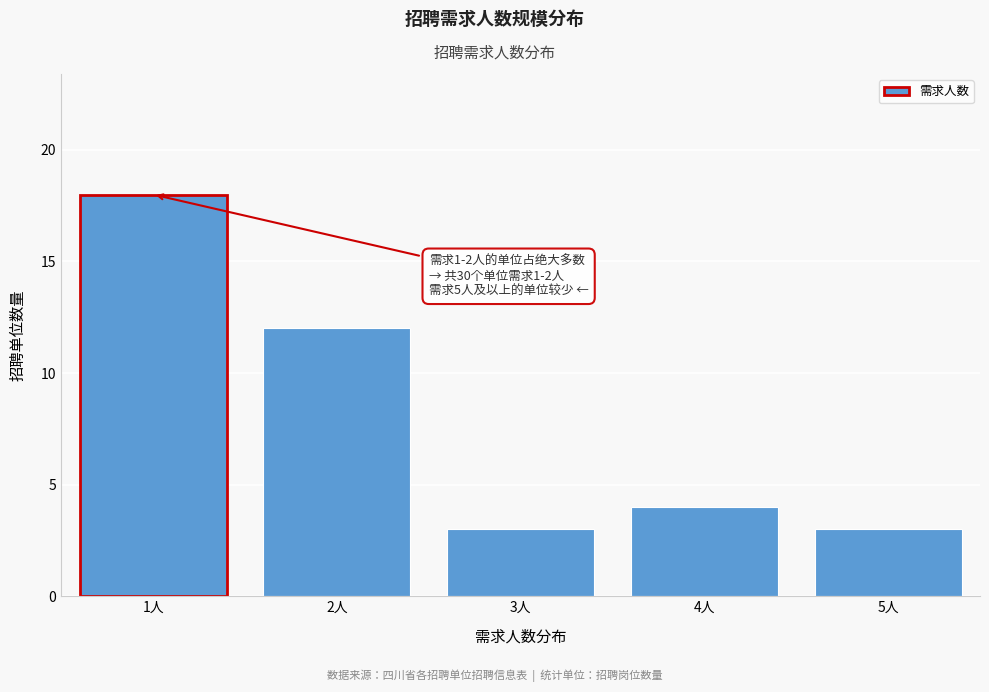

Reading left to right, extract all data points from this chart.

1人=18	2人=12	3人=3	4人=4	5人=3